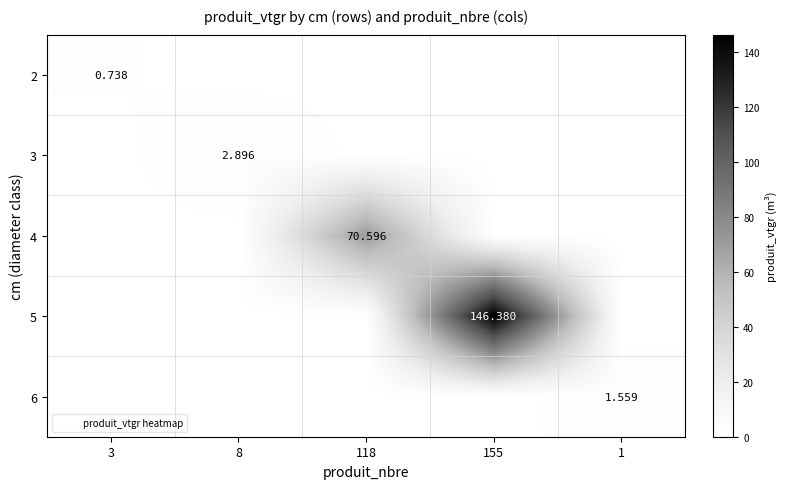

Rank the categories by 2 value from lowest to highest.

8, 118, 155, 1, 3